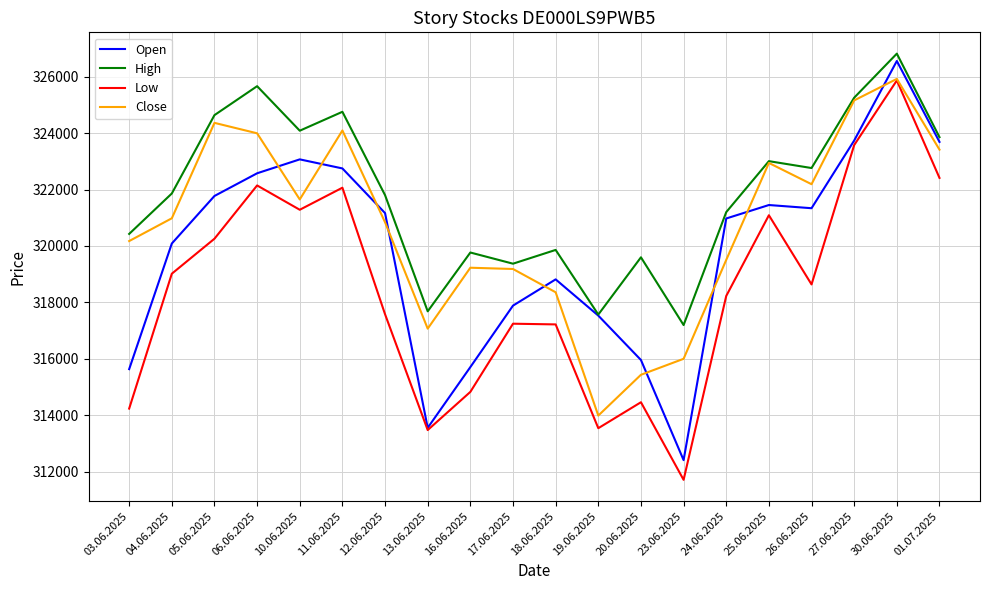

At which category is the sum across all series the highest?

30.06.2025